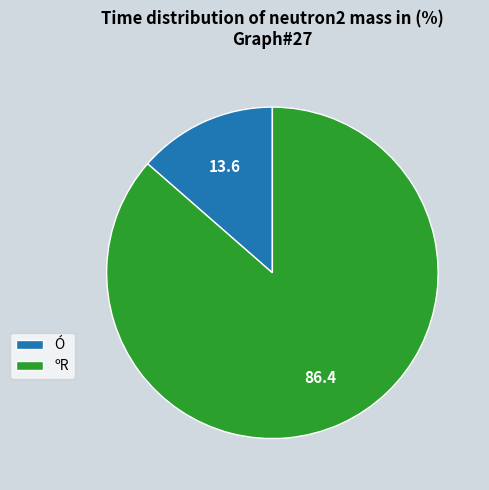

Which category has the biggest portion of the pie?

ºR